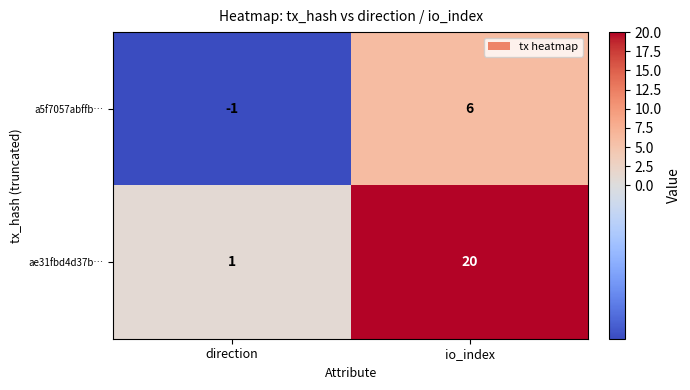

At how many categories does at least one series exceed 10?

1